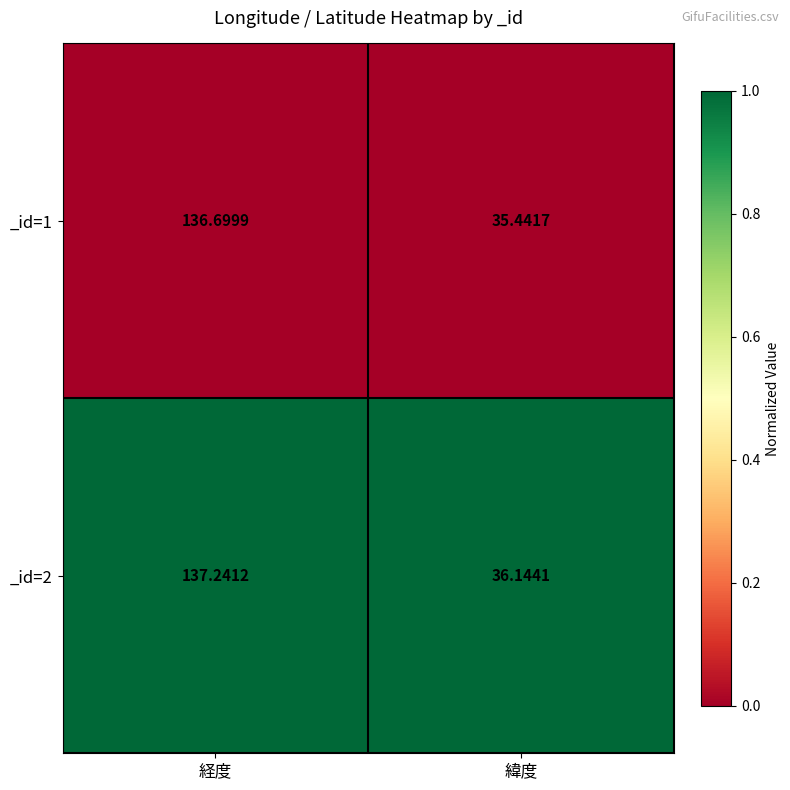

Which series has the widest spread of values?

_id=1